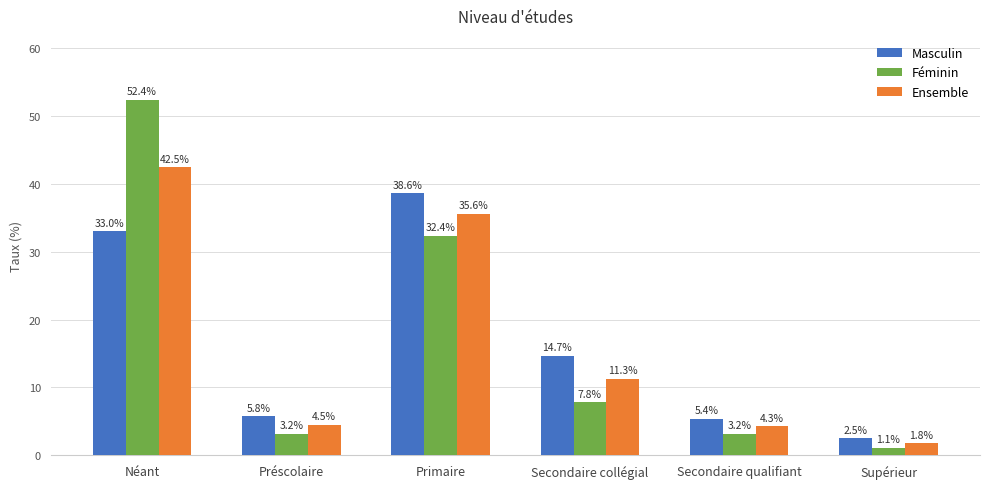

Which series has the largest range (max minus min)?

Féminin